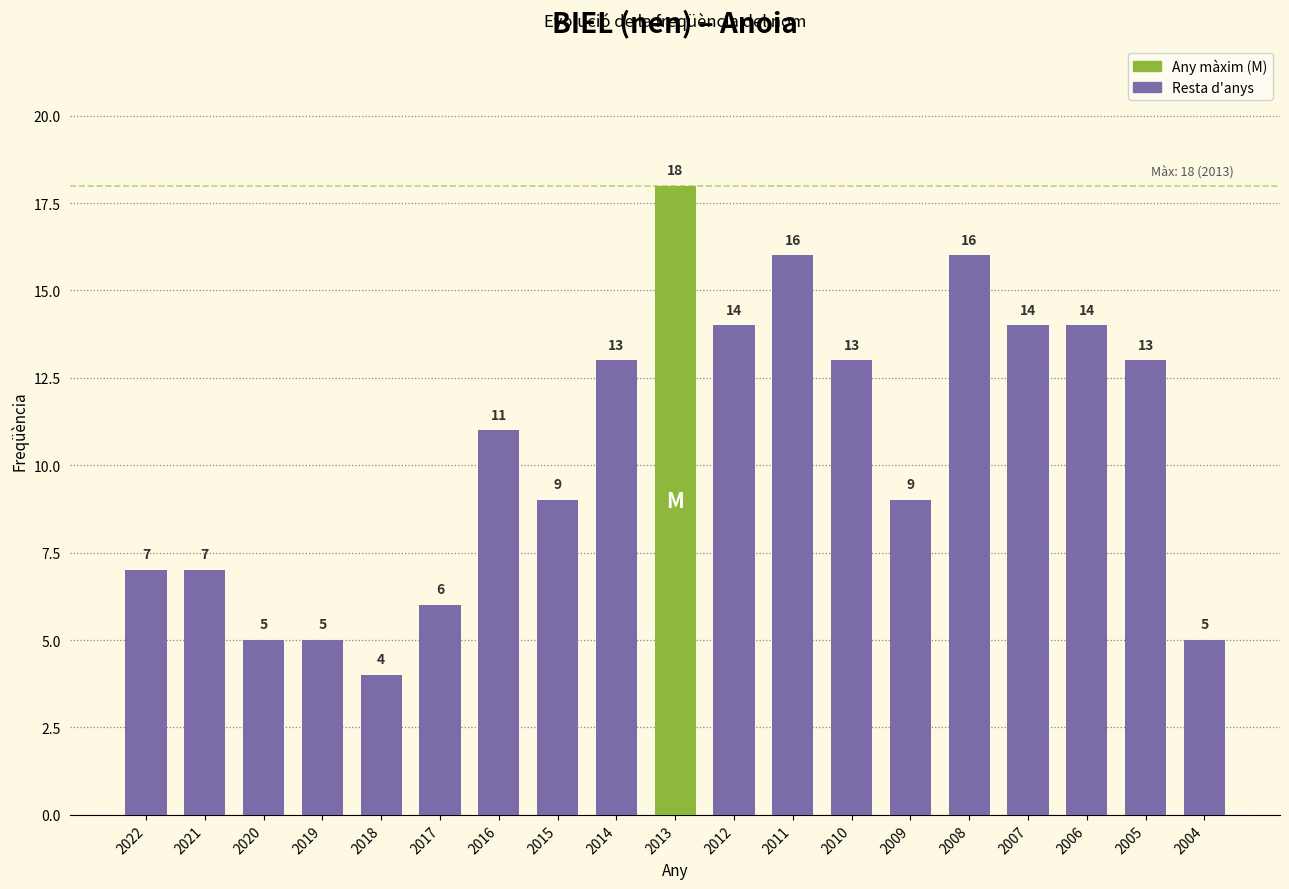

What is the difference between the second highest and second lowest values?

11